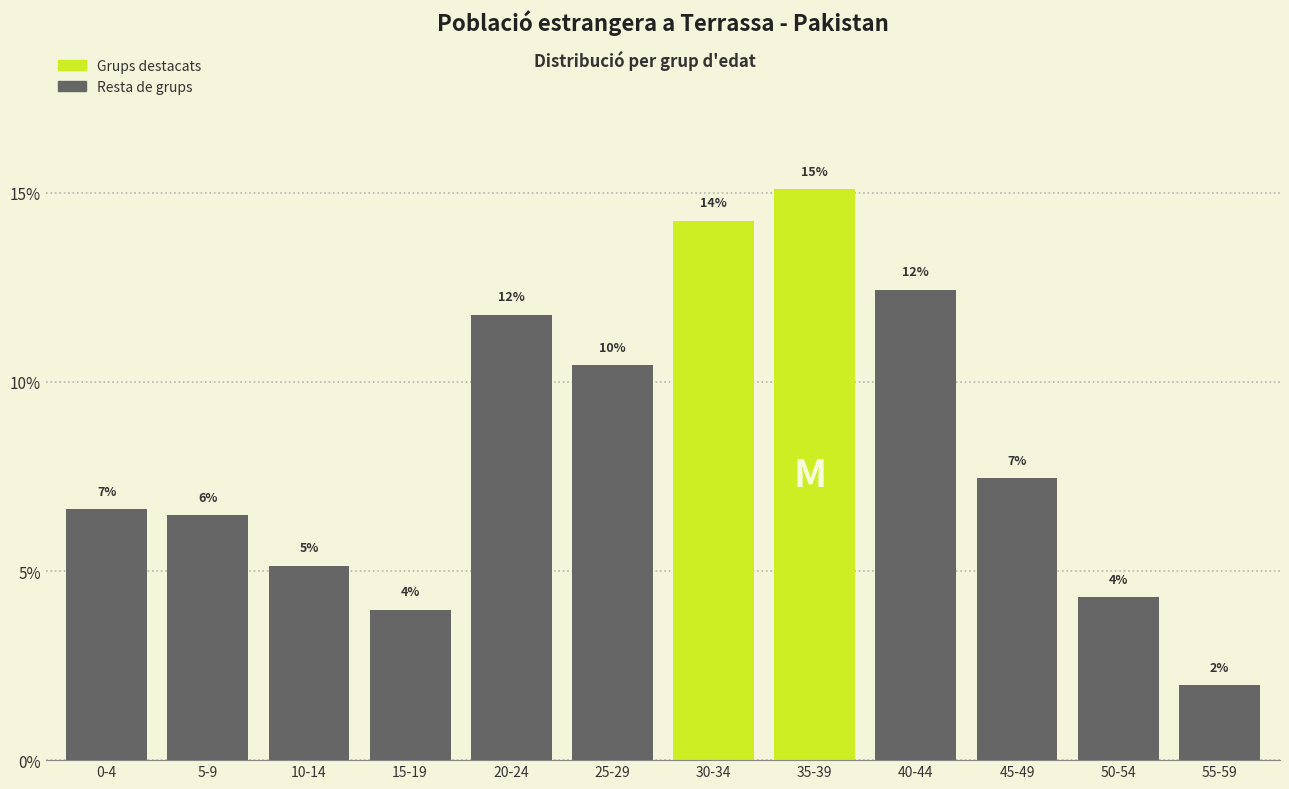

How many bars are there in total?

12